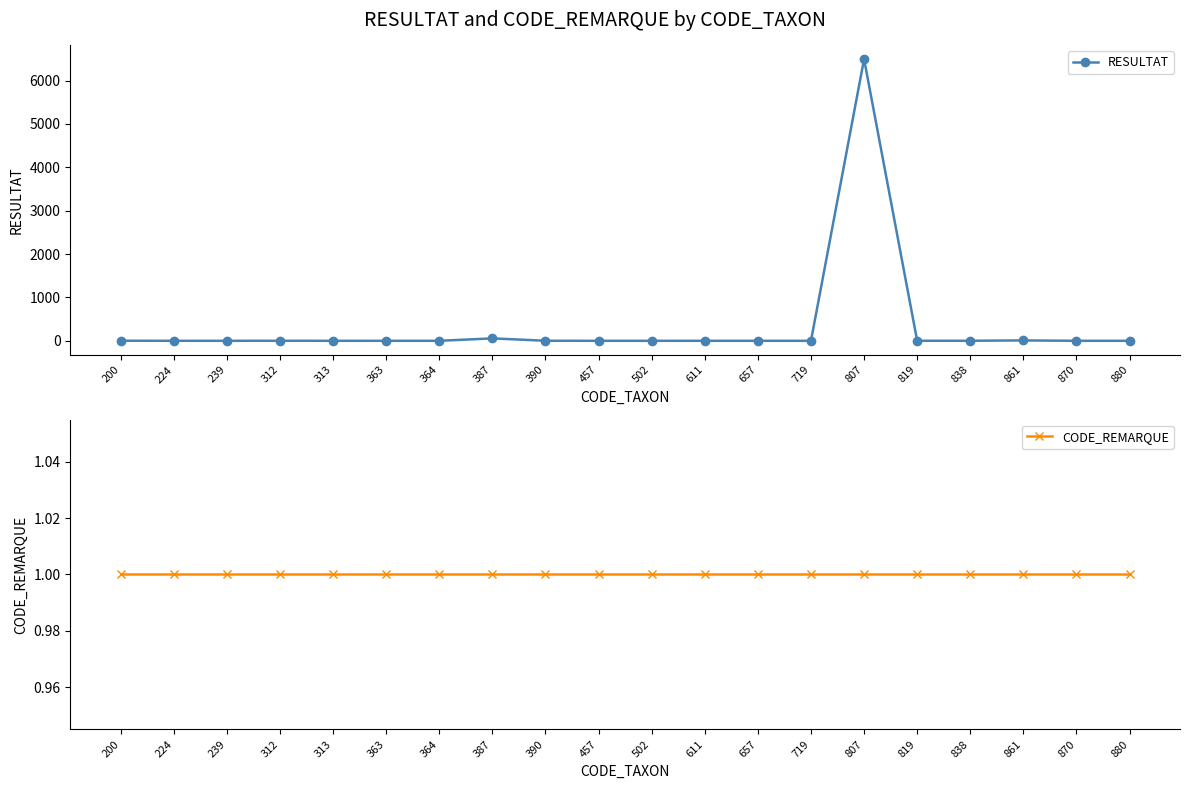

True or false: CODE_REMARQUE has a value of 1 at 390.

False